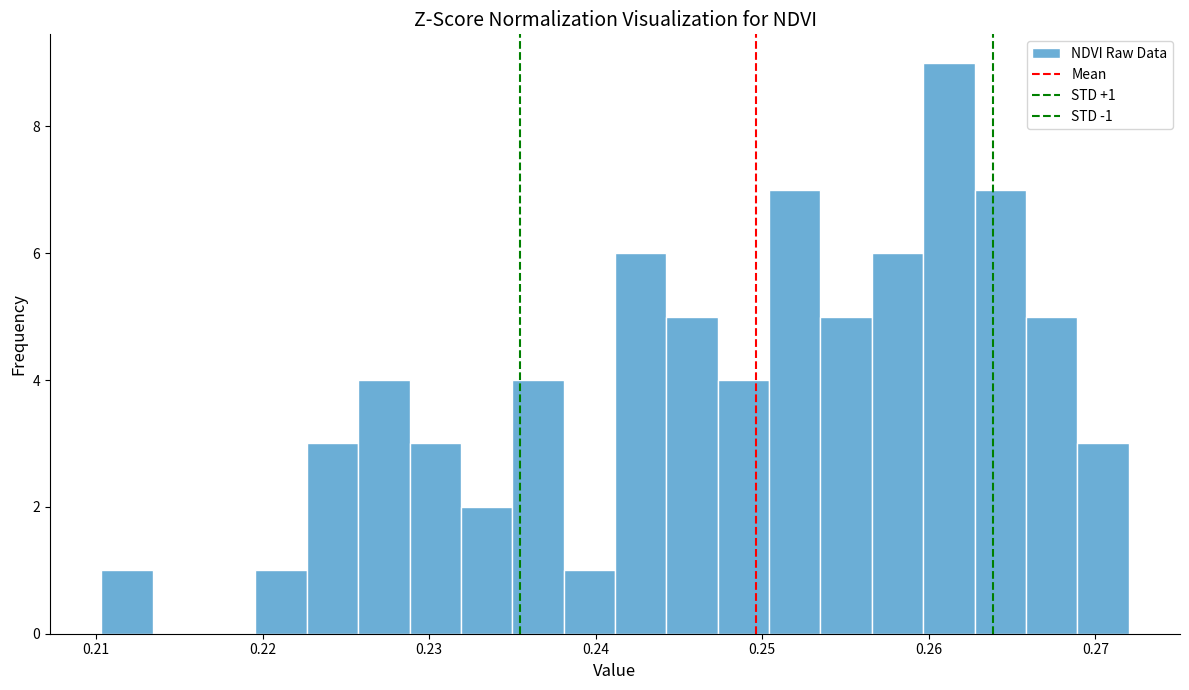

Around what value on the x-axis is the tallest bar? Give the approximate position of its centre, as read against the axis.

0.261